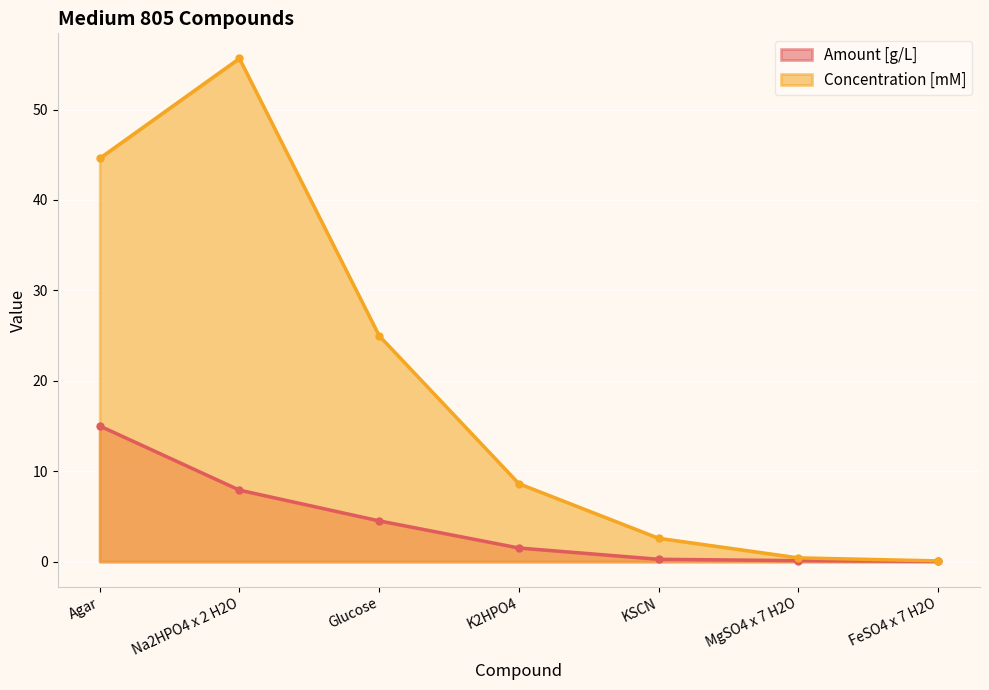

What is the total value across all series at Glucose?

29.5